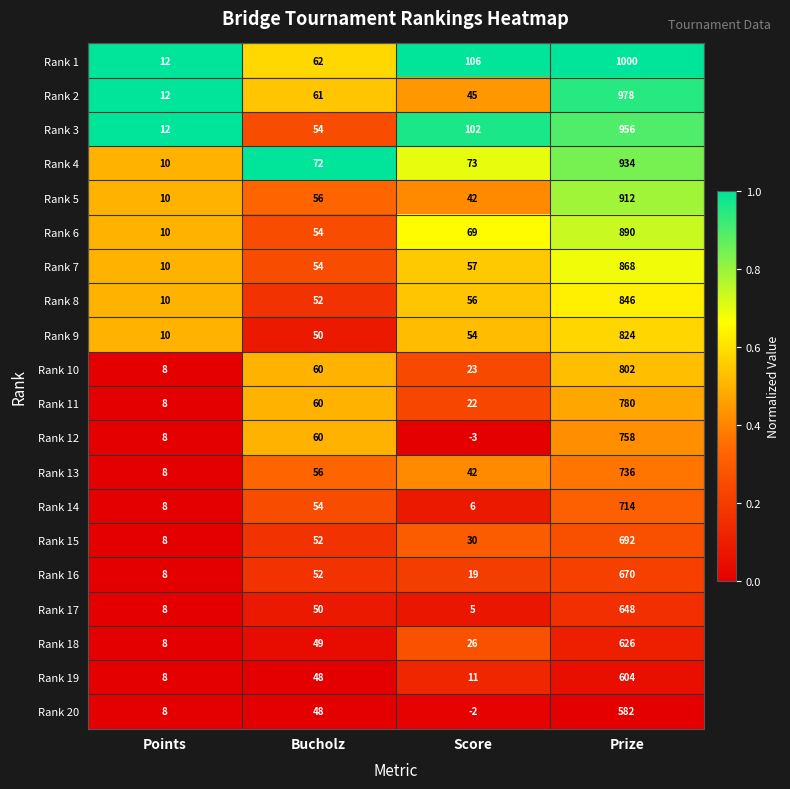

What is the approximate value of Rank 10 at Bucholz, to the nearest 100?

100